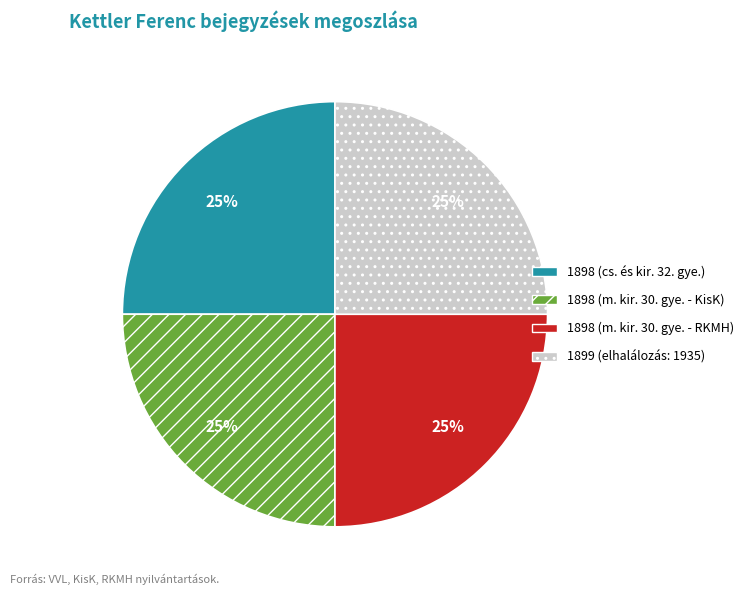

To the nearest percent, what portion does 1898 (cs. és kir. 32. gye.) represent?

25%